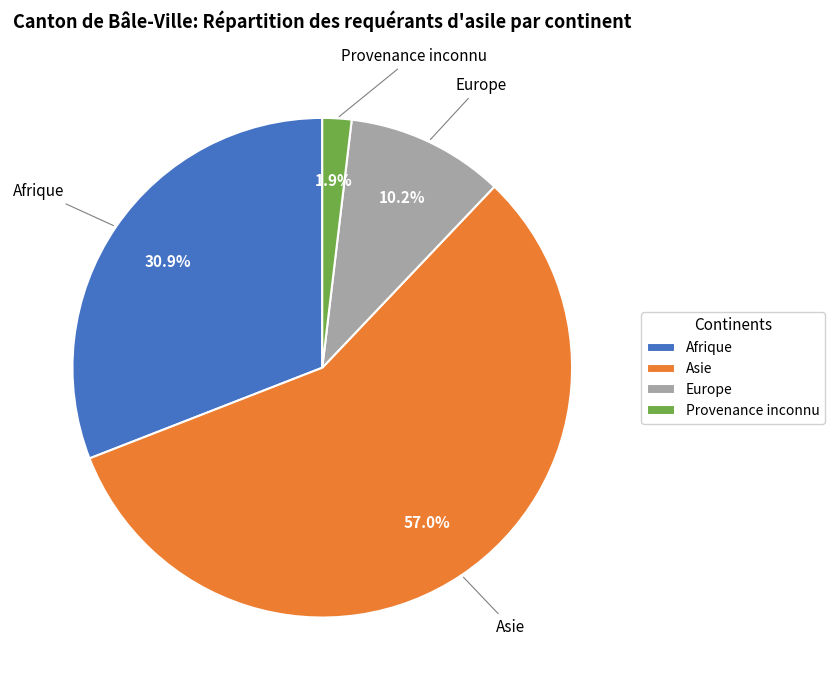

How many segments does this pie chart have?

4